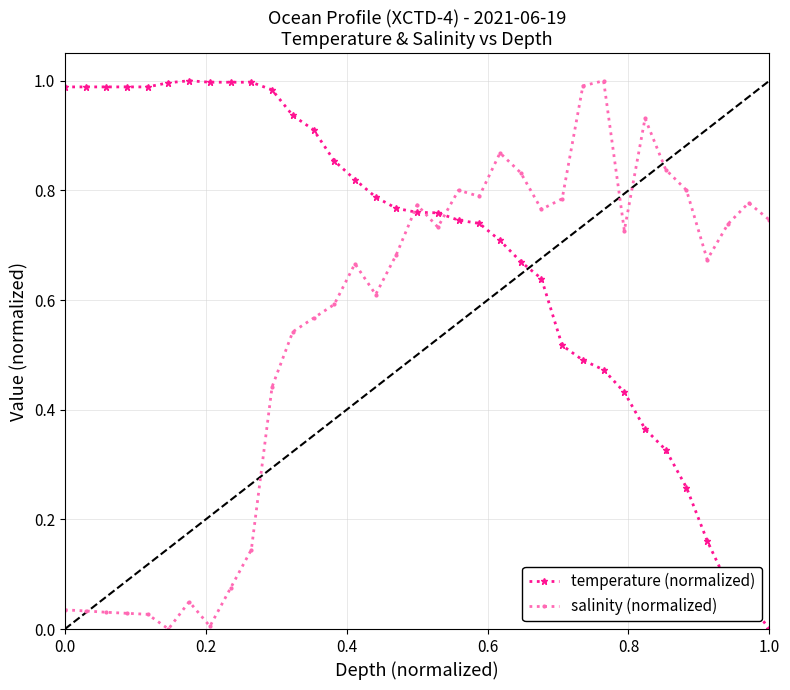

True or false: temperature (normalized) has more than 0 points higher than both neighbors.

True